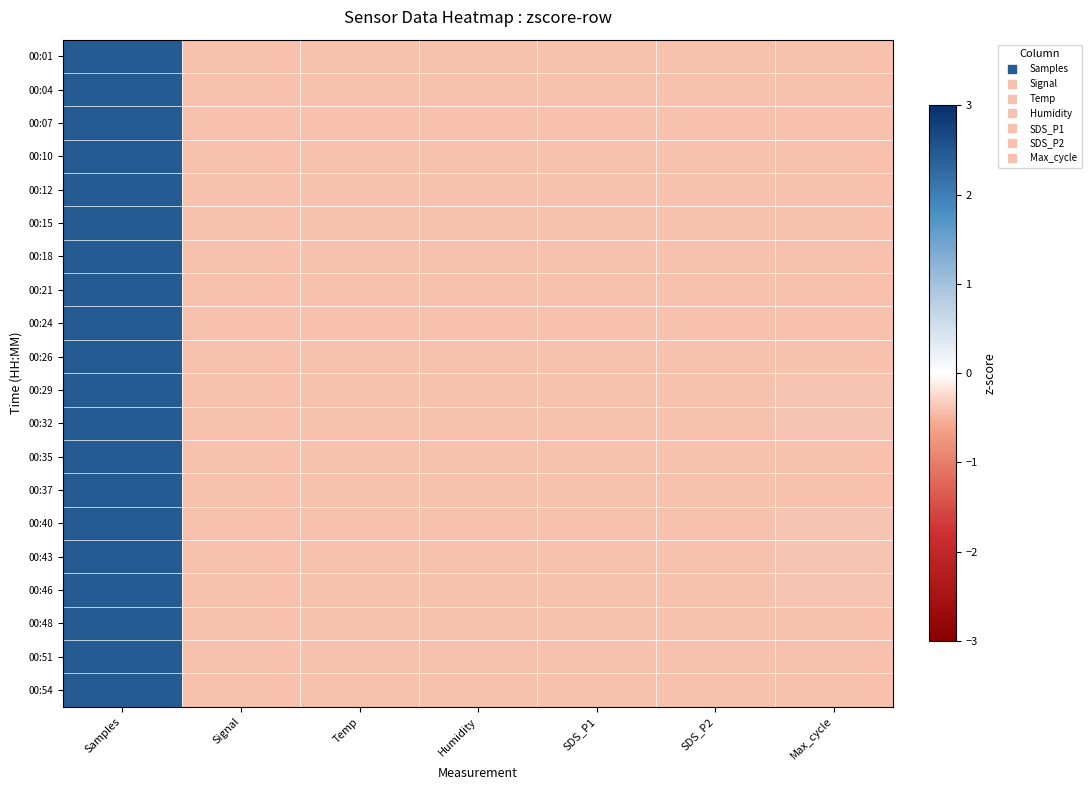

What is the total value across all series at Max_cycle?

-8.0